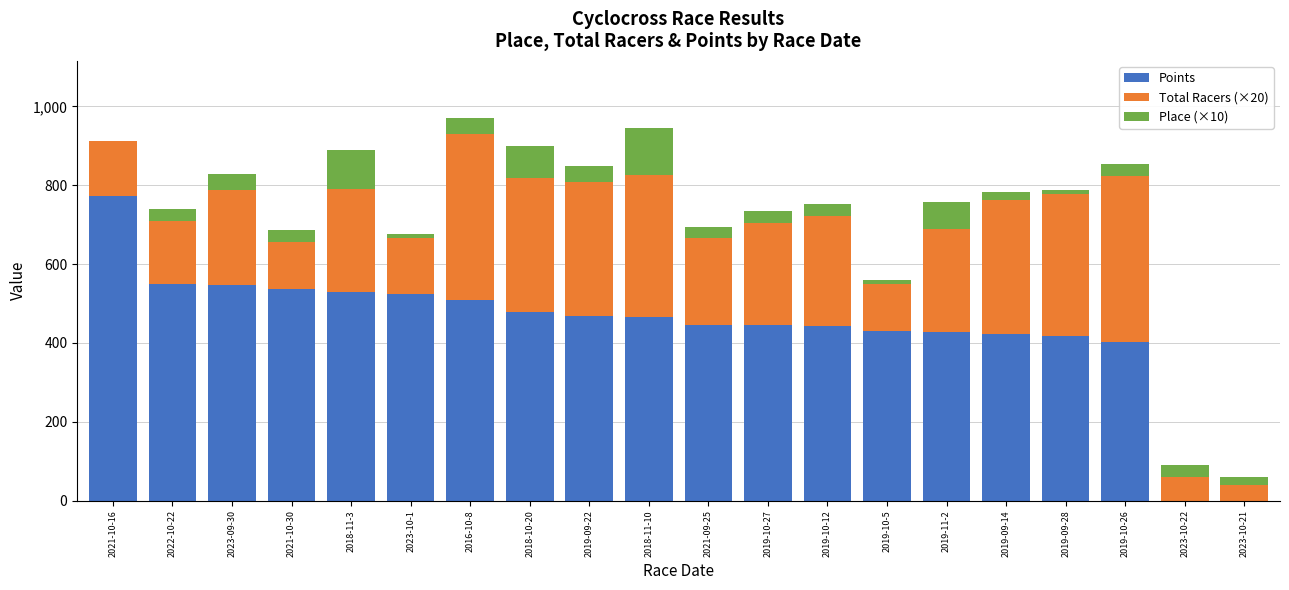

How many values in the Points series exceed 466?

10